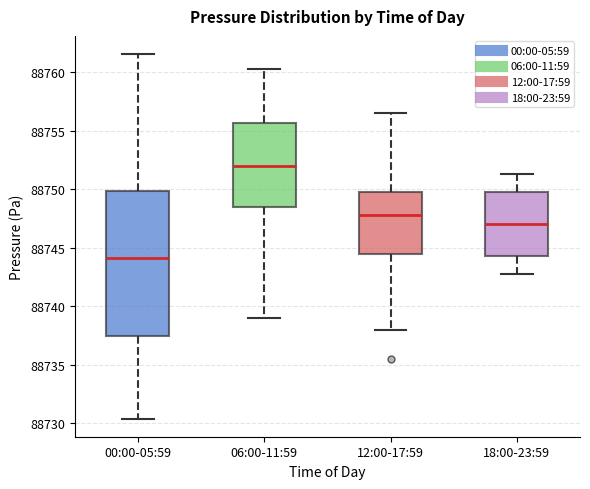

Which box's median line is the highest?

06:00-11:59